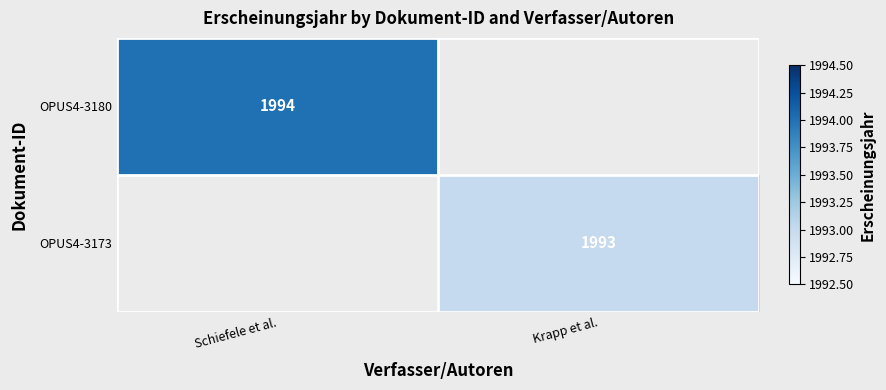

Between Schiefele et al. and Krapp et al., which is larger?

Schiefele et al.